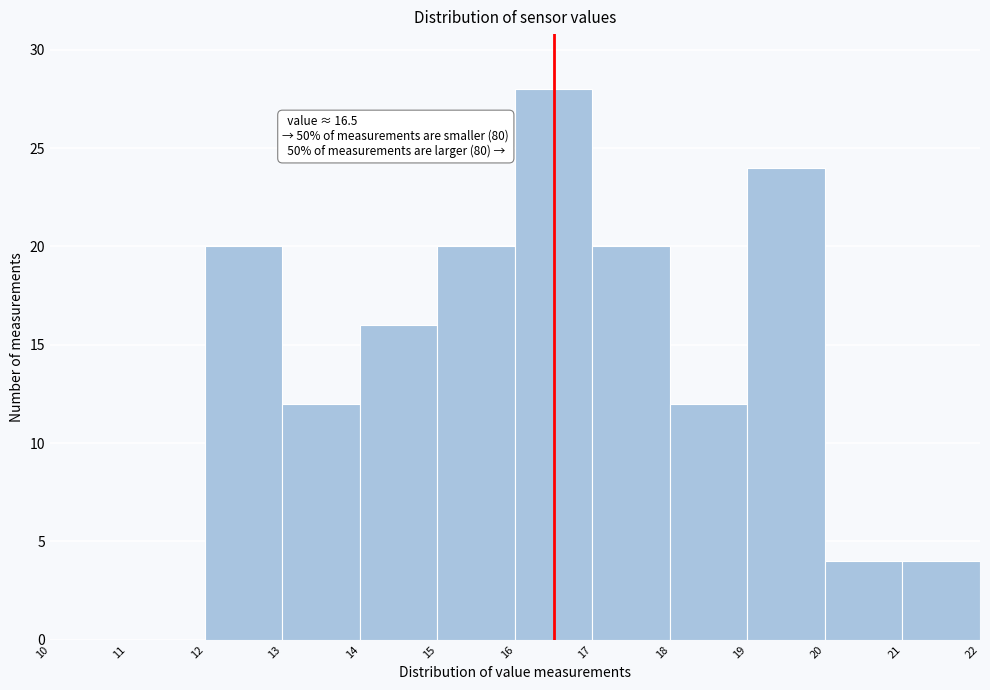

Over which range of the x-axis is the bar tallest?

16 to 17